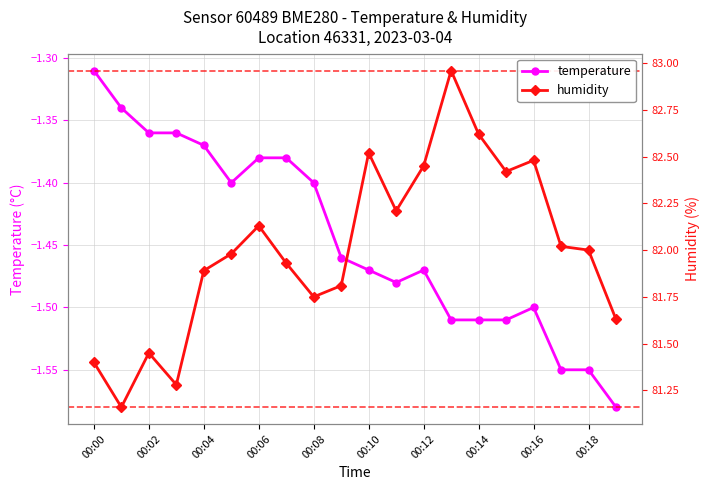

True or false: temperature has more than 1 interior local peaks.

True